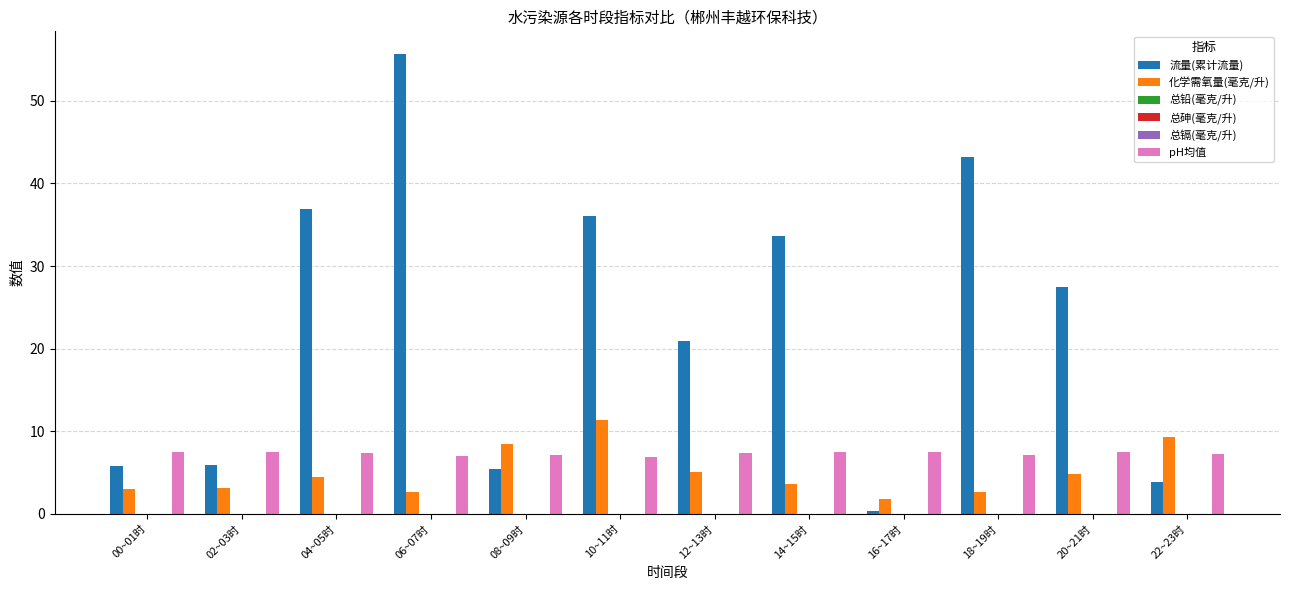

The value of 流量(累计流量) at 10~11时 is 36.1. True or false?

True